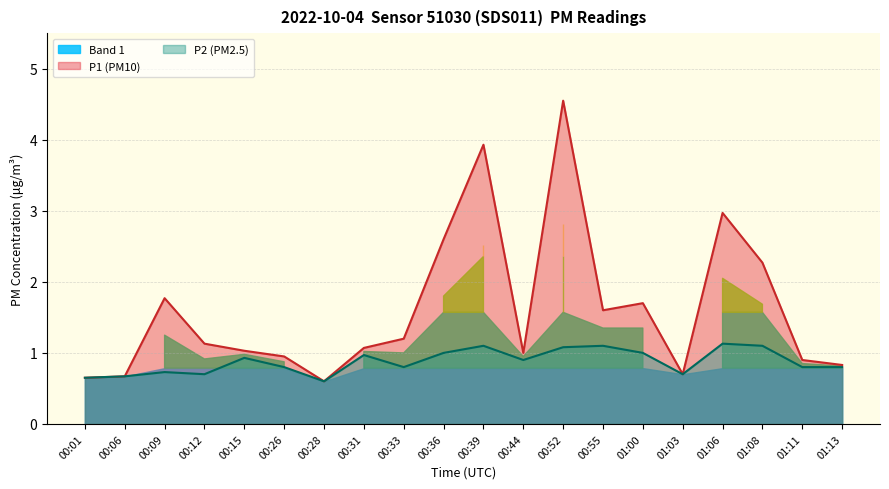

Reading left to right, what are all the values shown in this chart?

P1: 0.7	0.7	1.8	1.1	1.0	0.9	0.6	1.1	1.2	2.6	3.9	1.0	4.5	1.6	1.7	0.7	3.0	2.3	0.9	0.8
P2: 0.7	0.7	0.7	0.7	0.9	0.8	0.6	1.0	0.8	1.0	1.1	0.9	1.1	1.1	1.0	0.7	1.1	1.1	0.8	0.8